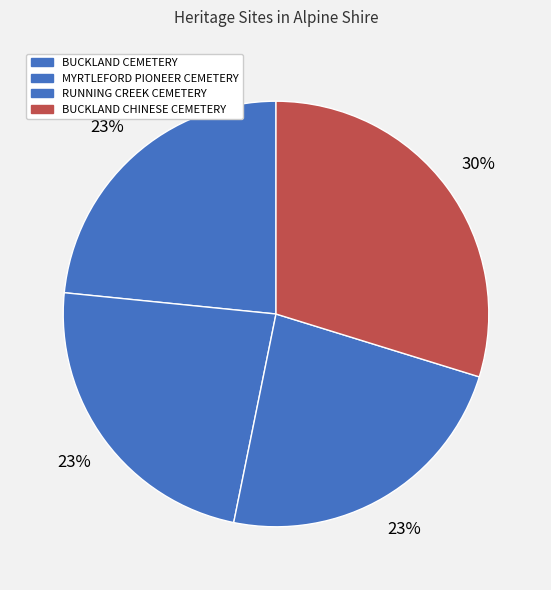

Count the number of slices in the pie.

4